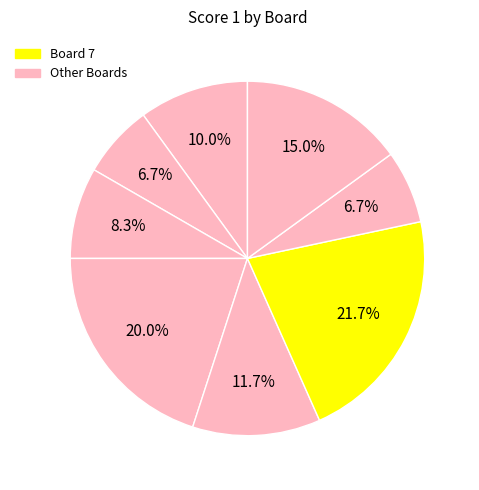

Count the number of slices in the pie.

8